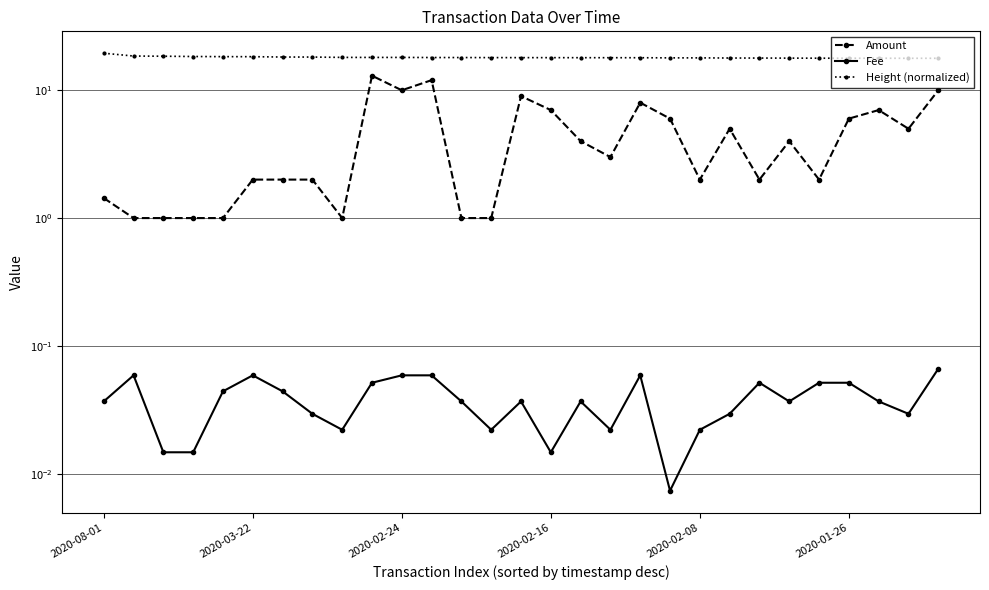

Where does the Amount series first go above 3?

9